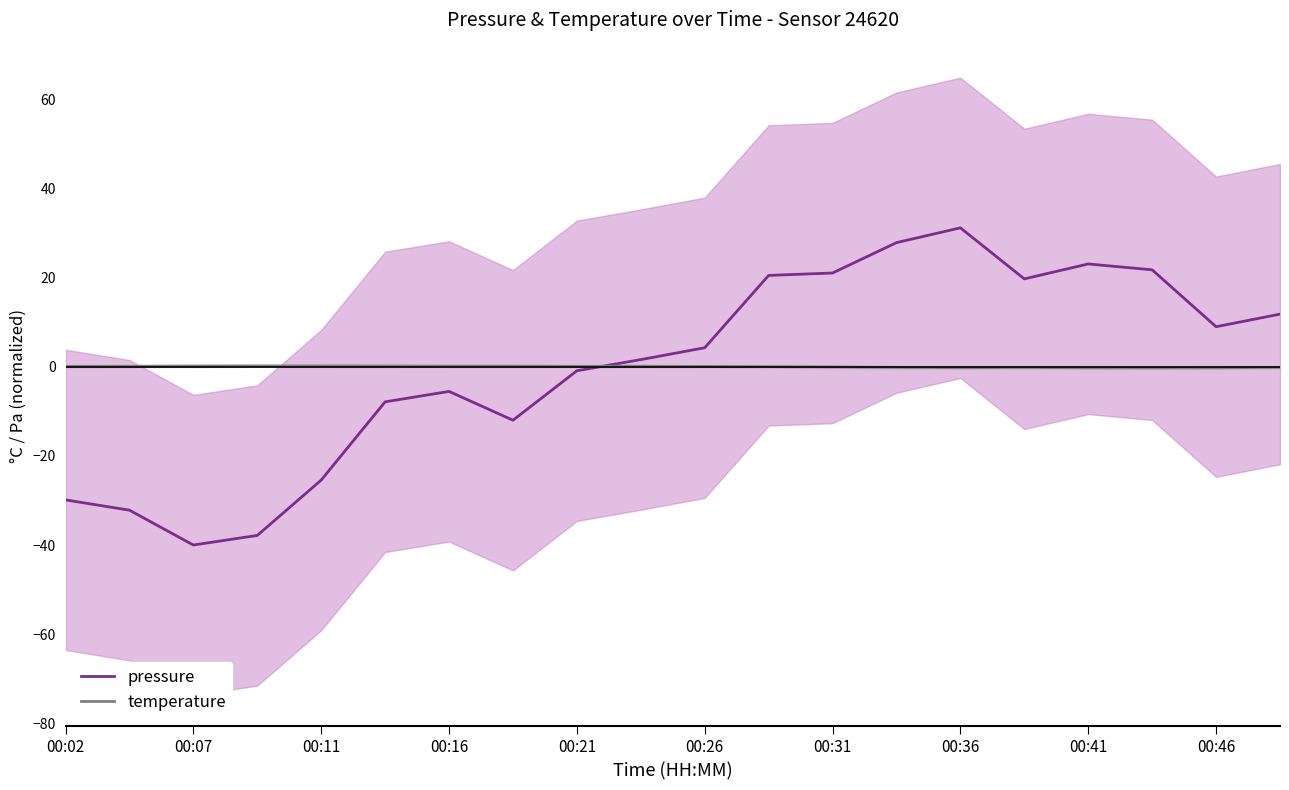

What is the label of the 16th point from the left?

15